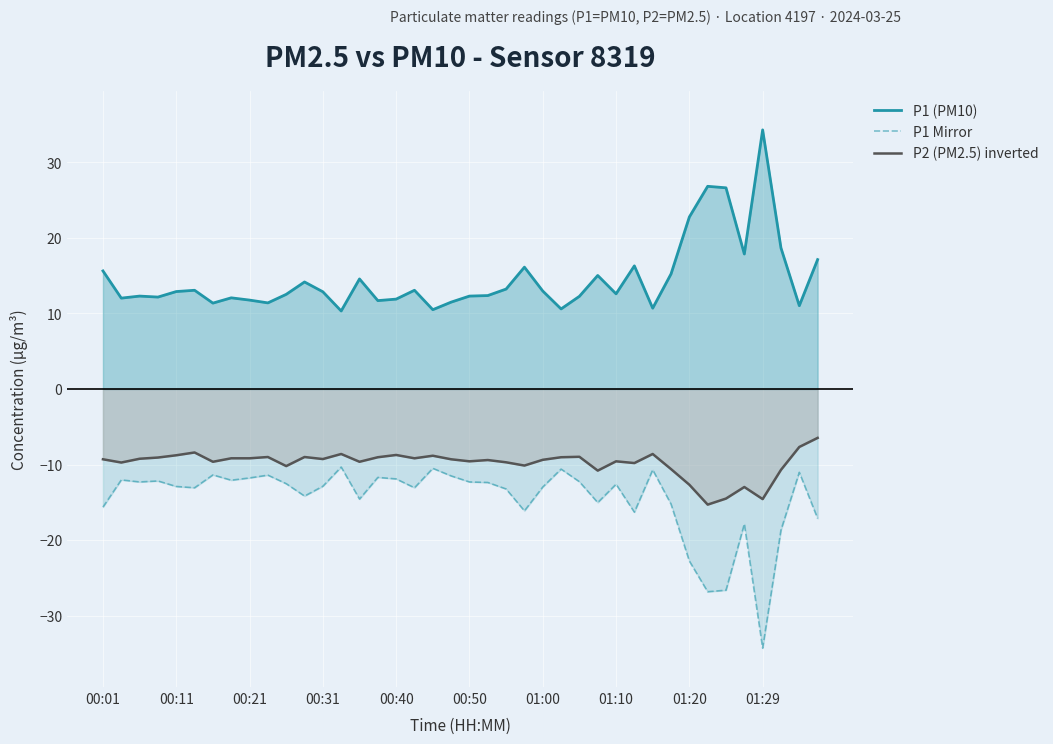

Rank the series by their average value, from lowest to highest.

P1 Mirror, P2 (PM2.5) inverted, P1 (PM10)